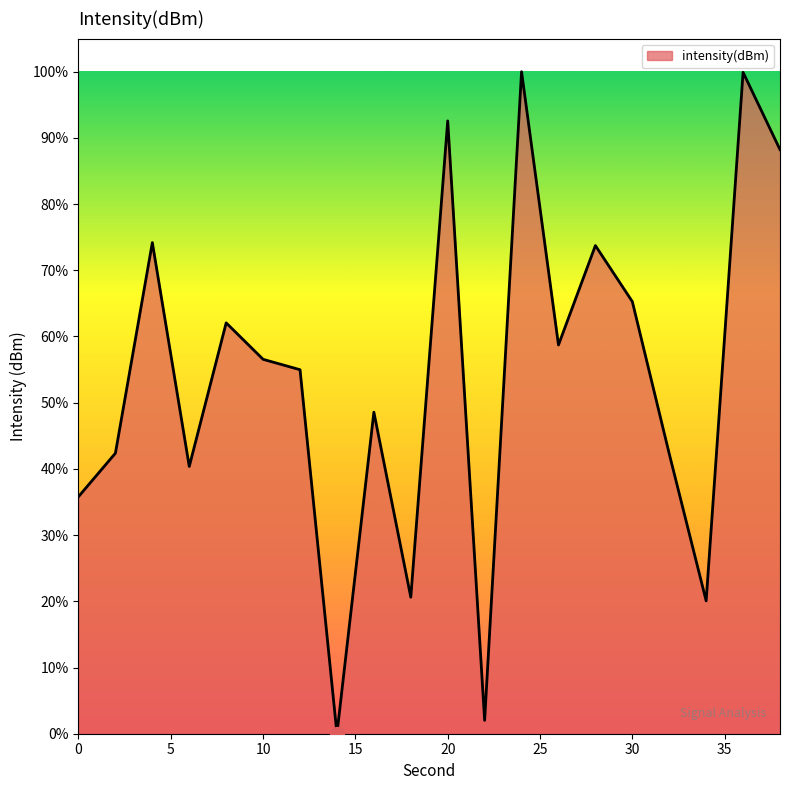

What is the difference between the maximum and minimum values?

100.0